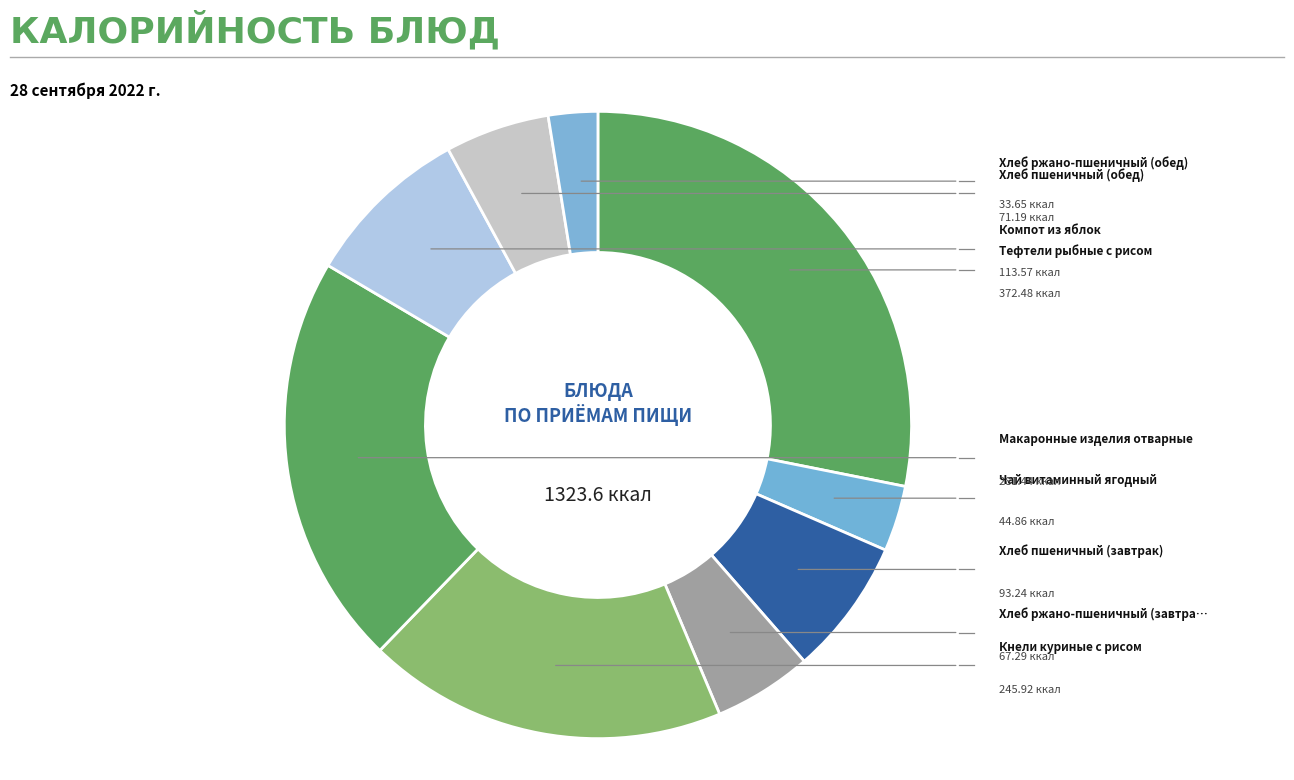

How many segments does this pie chart have?

9